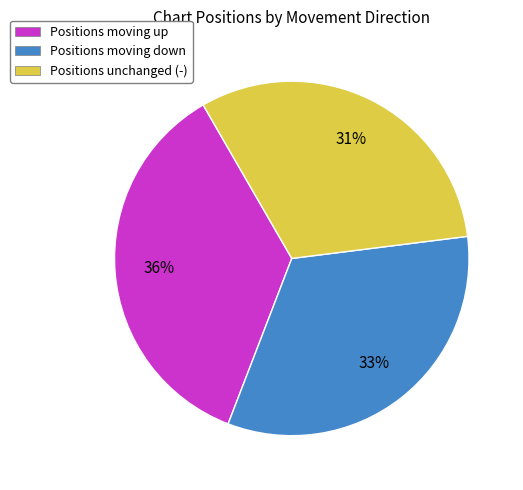

Does any single category account for the majority?

No